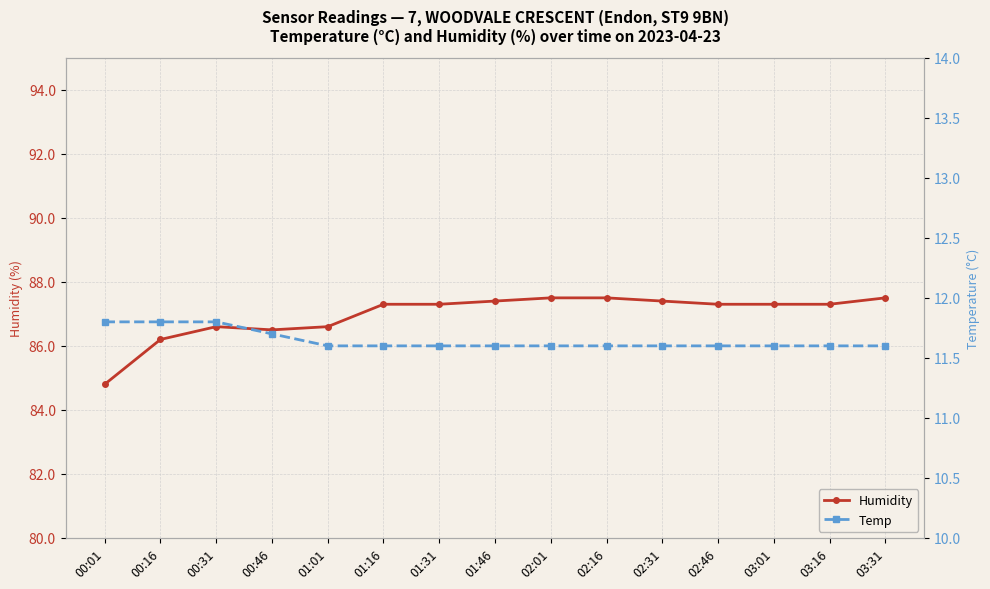

What is the value of the Humidity point at the 8th from the left?

87.4